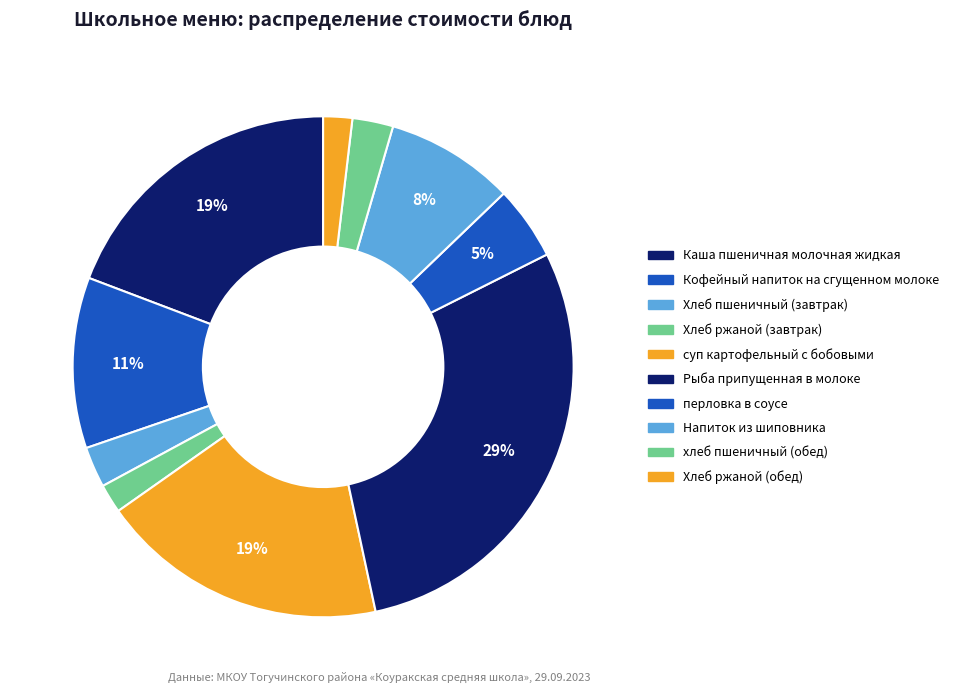

Is it true that Кофейный напиток на сгущенном молоке is 11% of the pie?

True